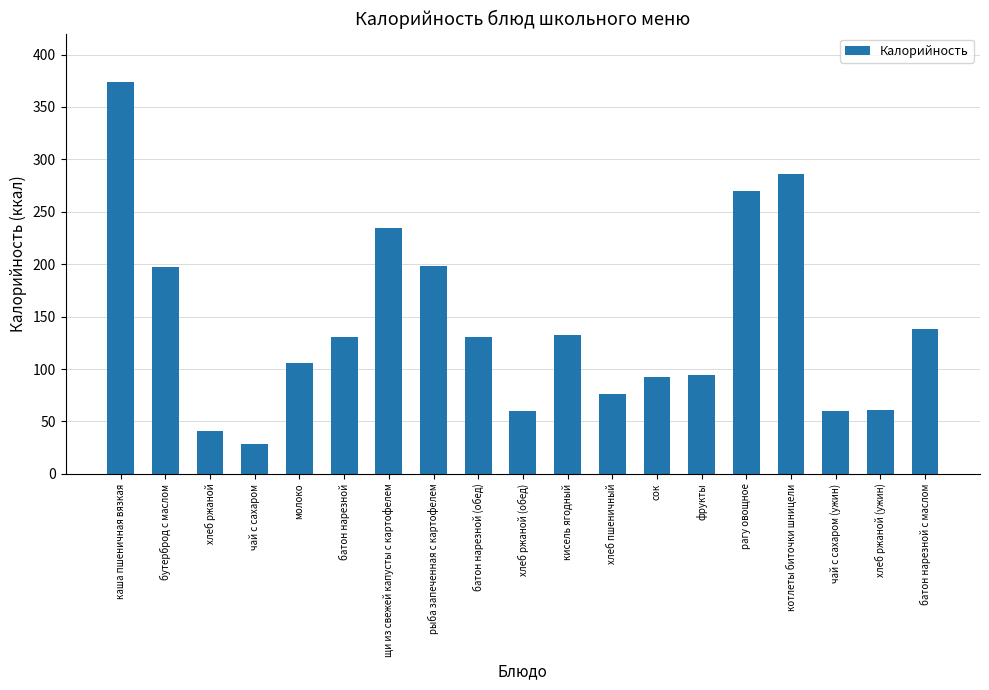

What is the ratio of the value at чай с сахаром to the value at чай с сахаром (ужин)?

0.5